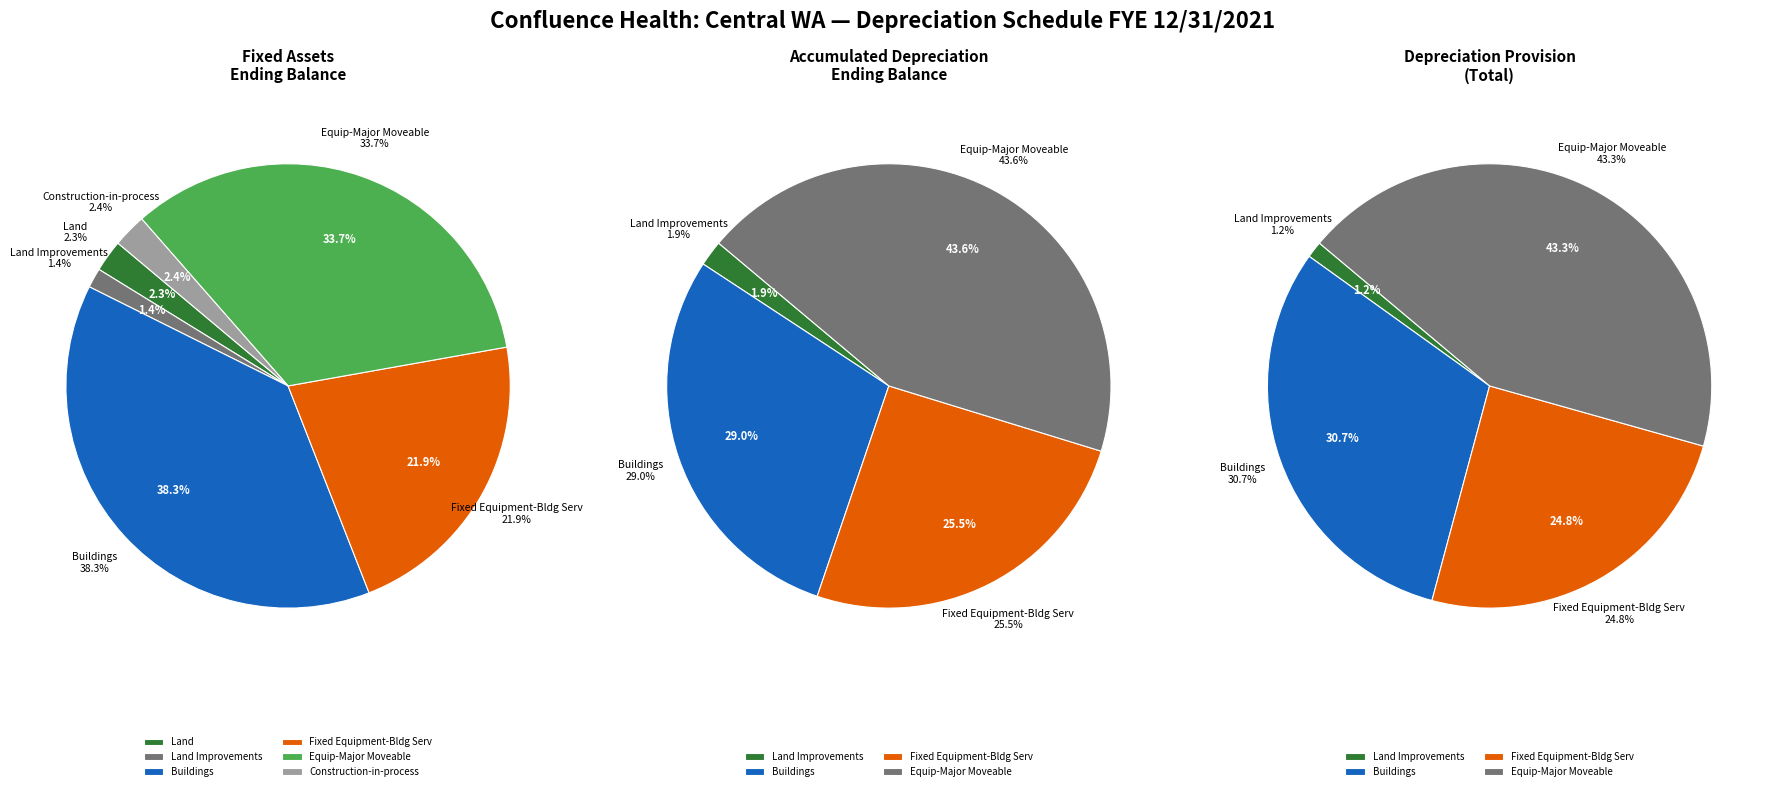

The Construction-in-process slice represents 1% of the pie. True or false?

False